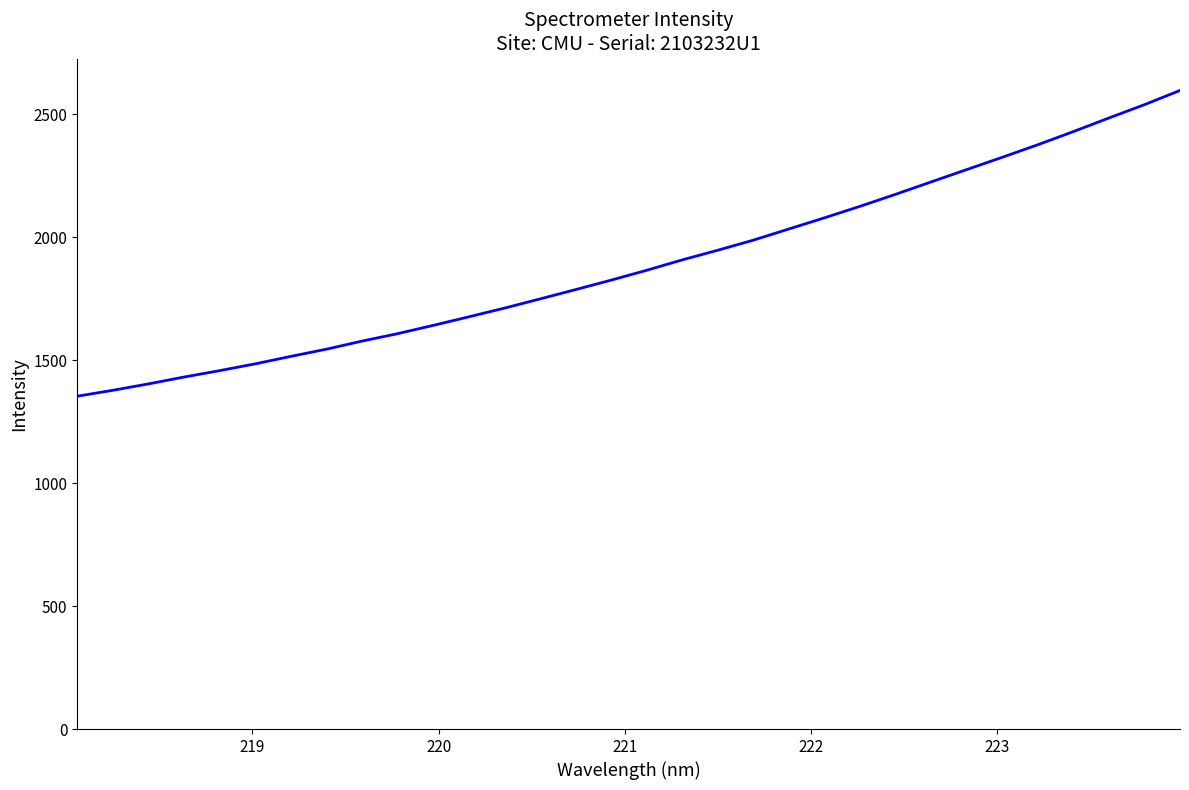

What is the difference between the maximum and minimum values?

1243.4